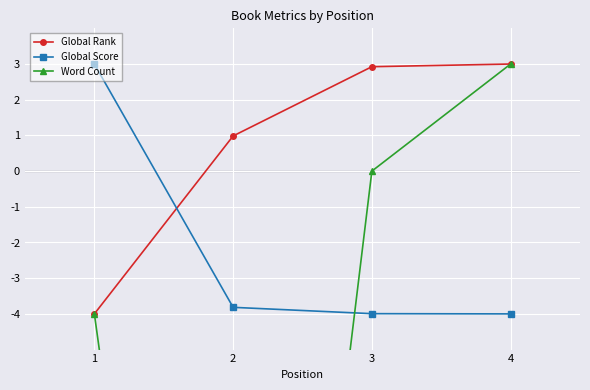

What is the difference between the Global Score values at 2 and 1?

6.8